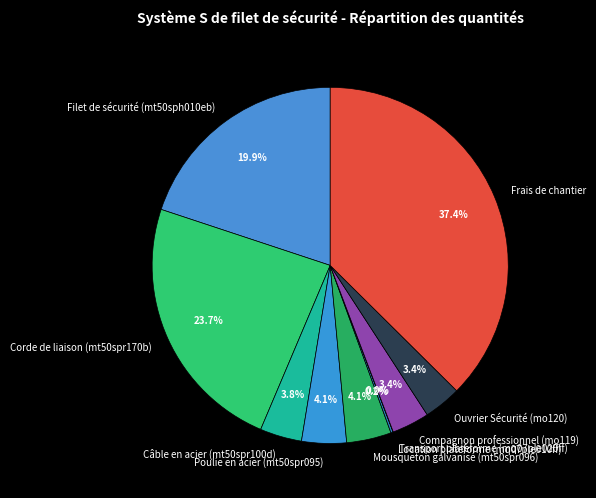

Combined, do Compagnon professionnel (mo119) and Corde de liaison (mt50spr170b) account for over 50%?

No